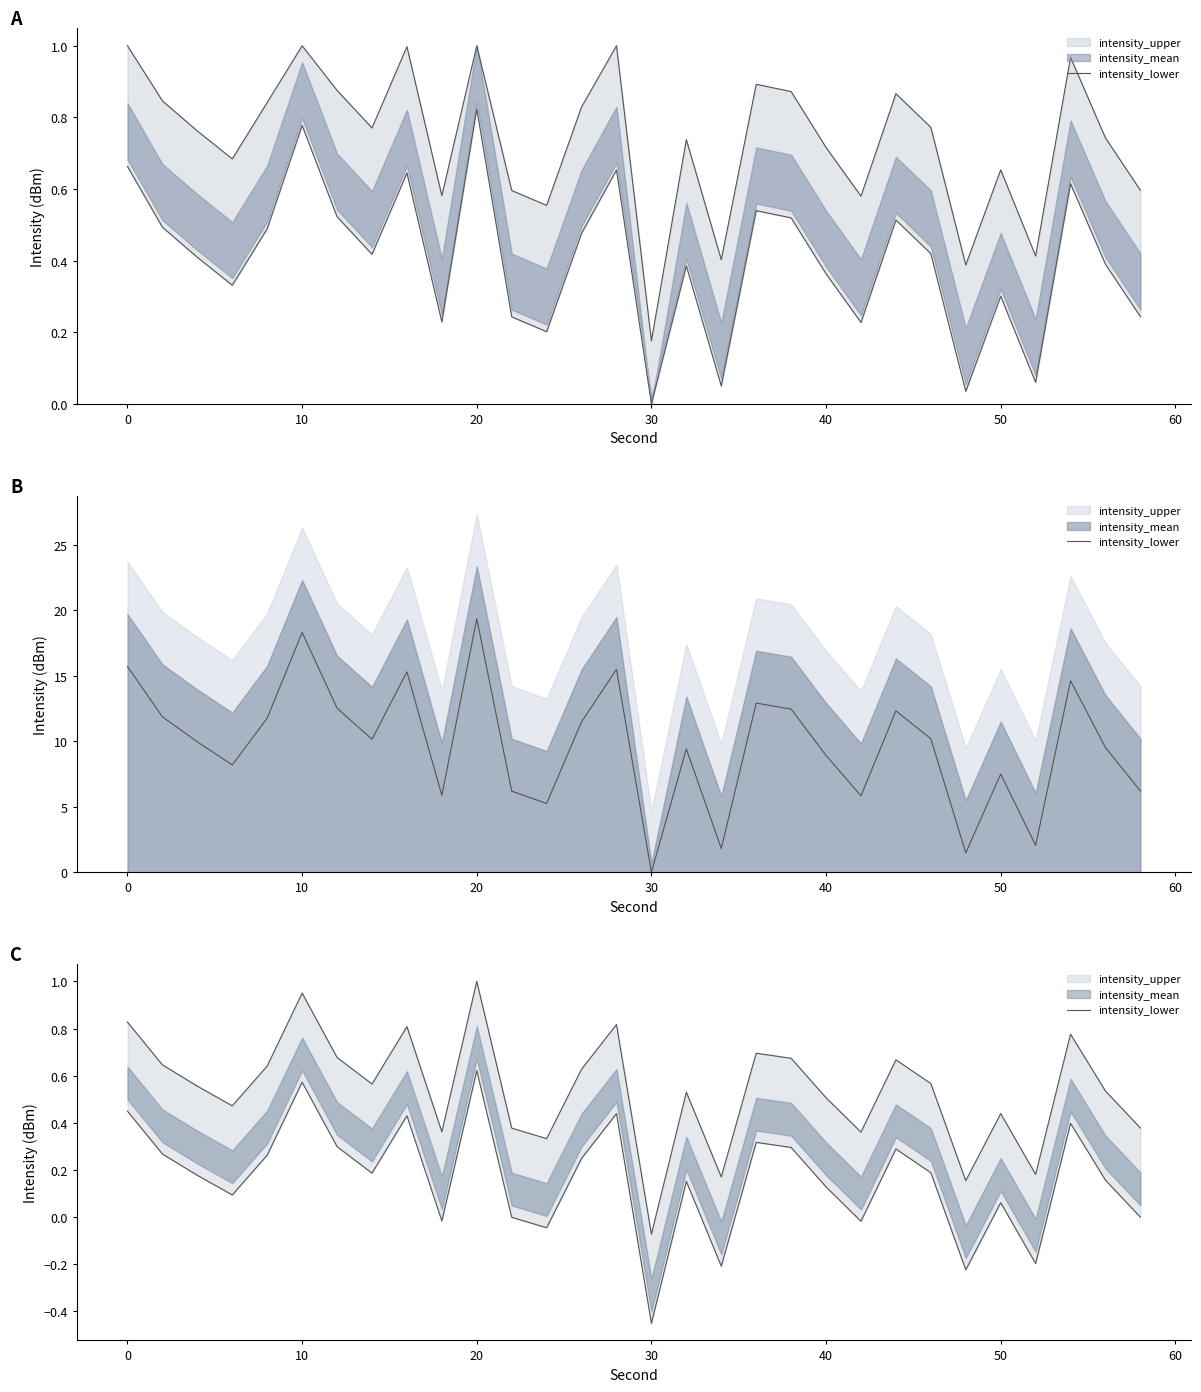

Is it true that the value at 23 is 0.7?

False